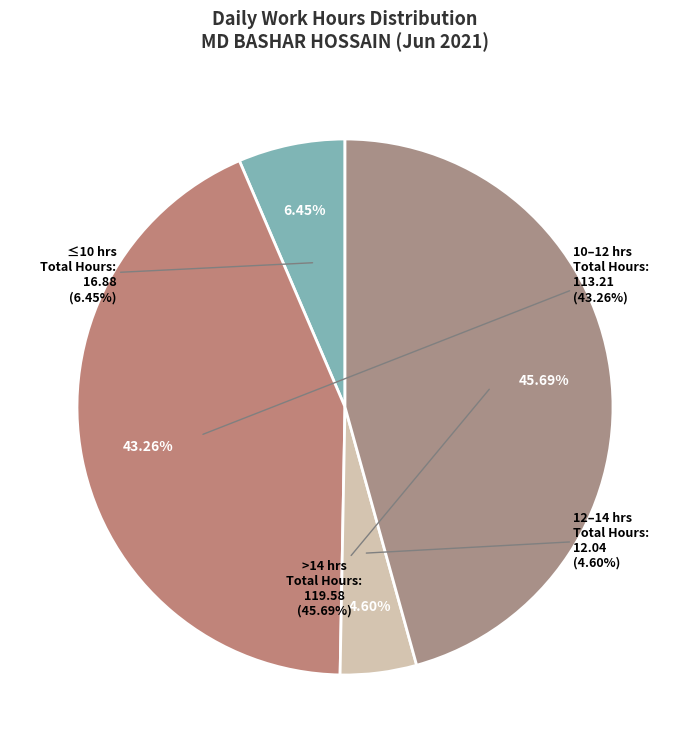

Is it true that Day 9 is 1% of the pie?

False